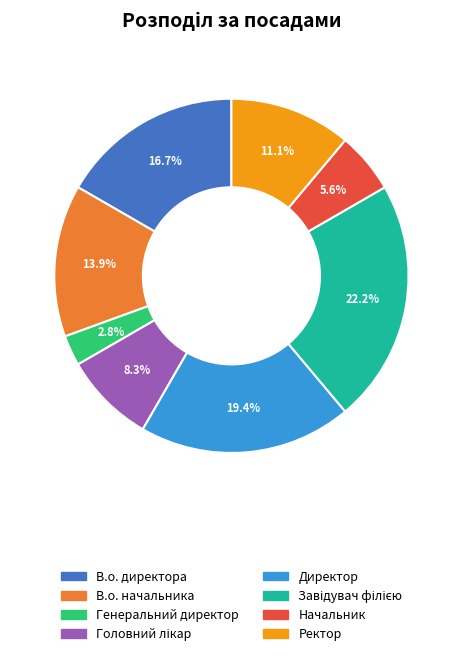

To the nearest percent, what is the average slice percentage?

12%